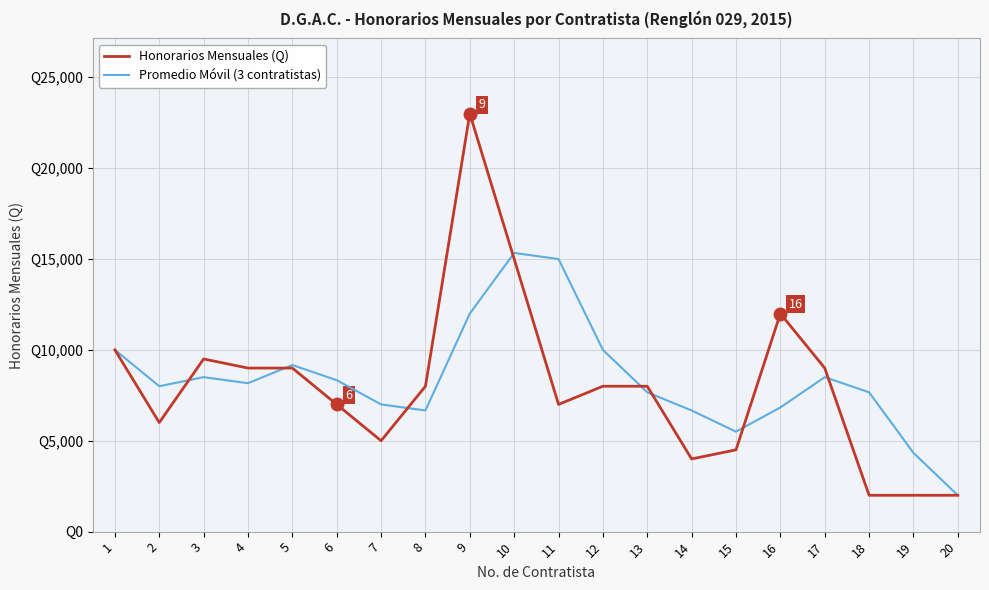

At which category is the sum across all series the highest?

9